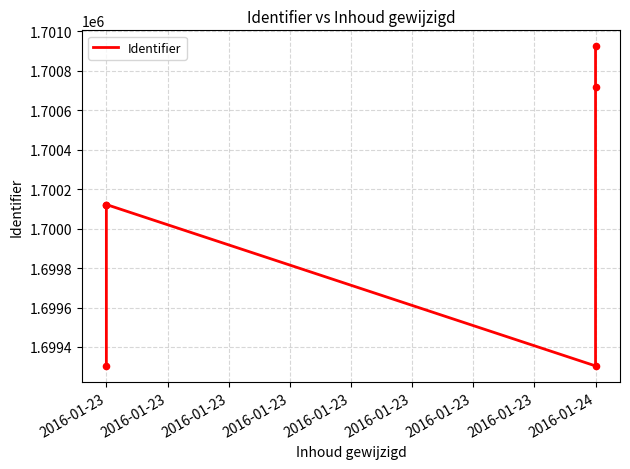

What is the change in value from 2016-01-24 to 2016-01-24?

+204